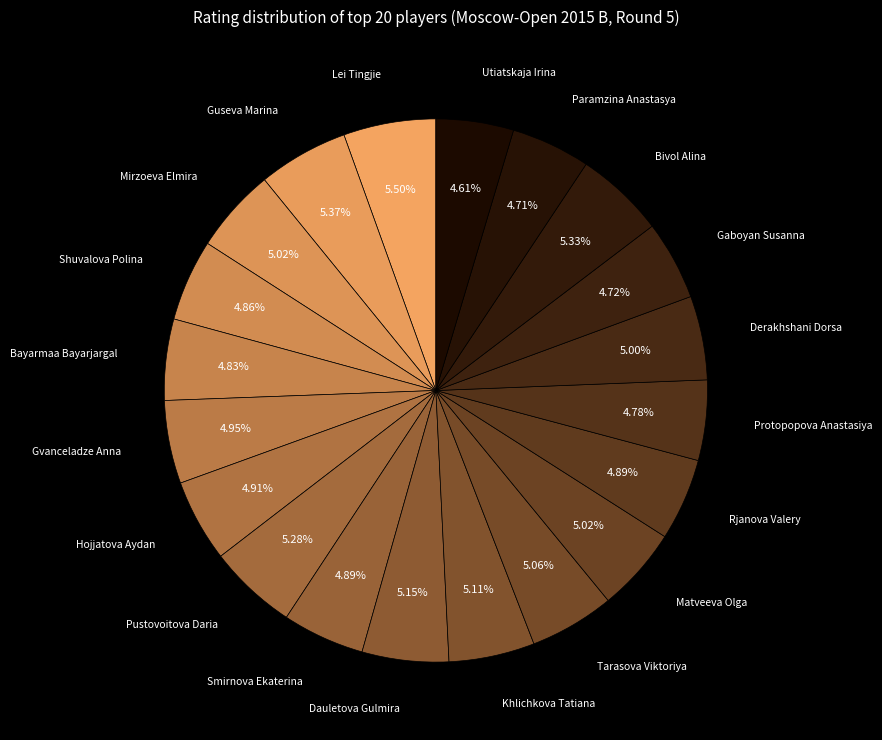

Is there a majority slice in this chart?

No